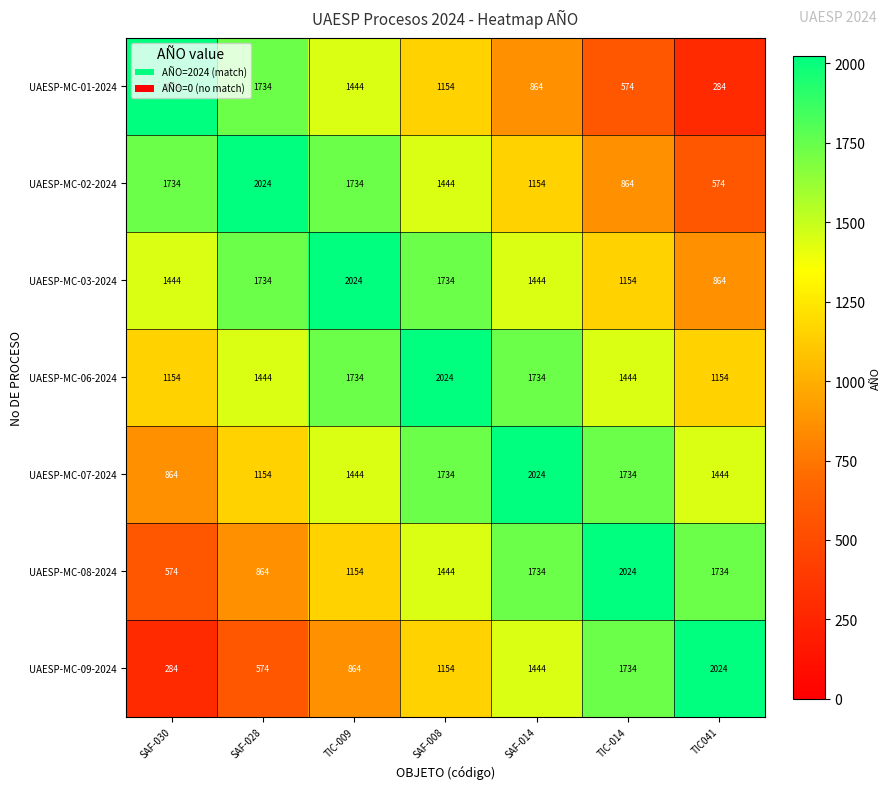

What is the difference between the highest and lowest values at SAF-030?

1740